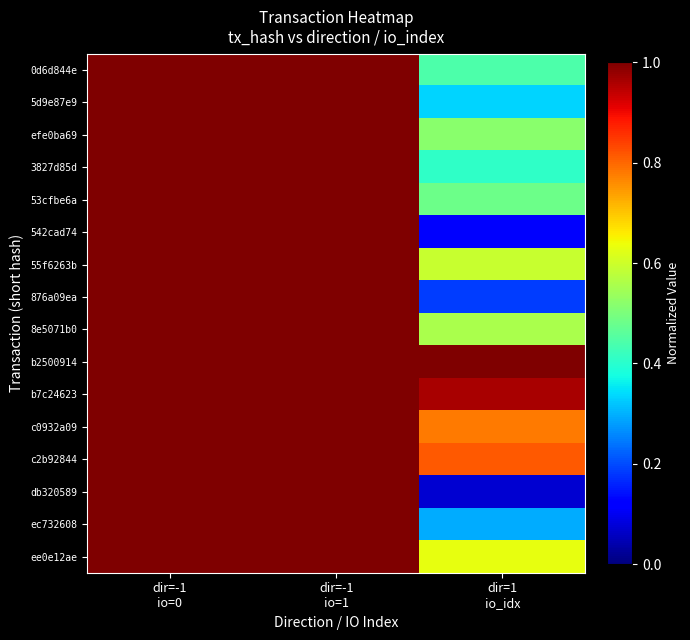

At how many categories does at least one series exceed 0?

3